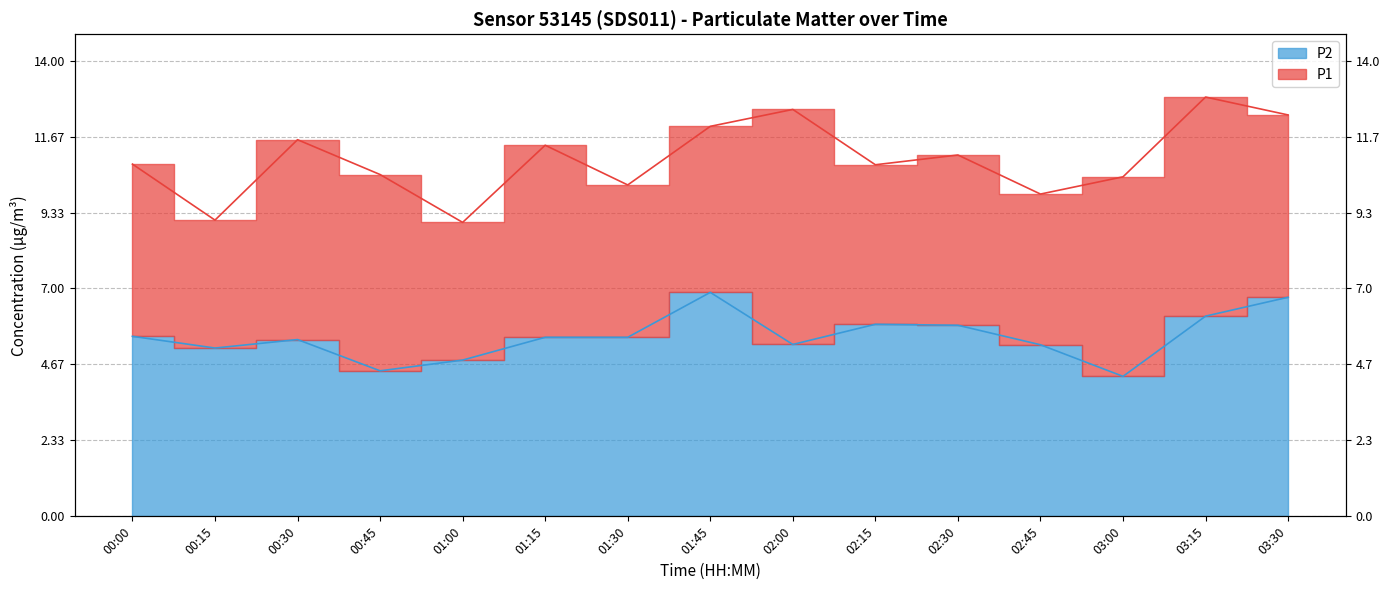

The value of P2 at 00:00 is 5.5. True or false?

True